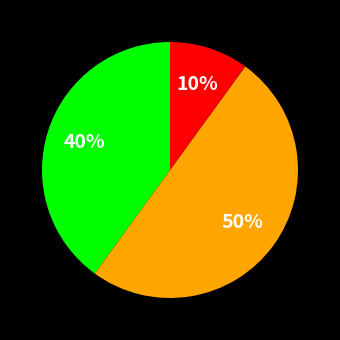

To the nearest percent, what is the difference between the largest and smallest slice percentages?

40%